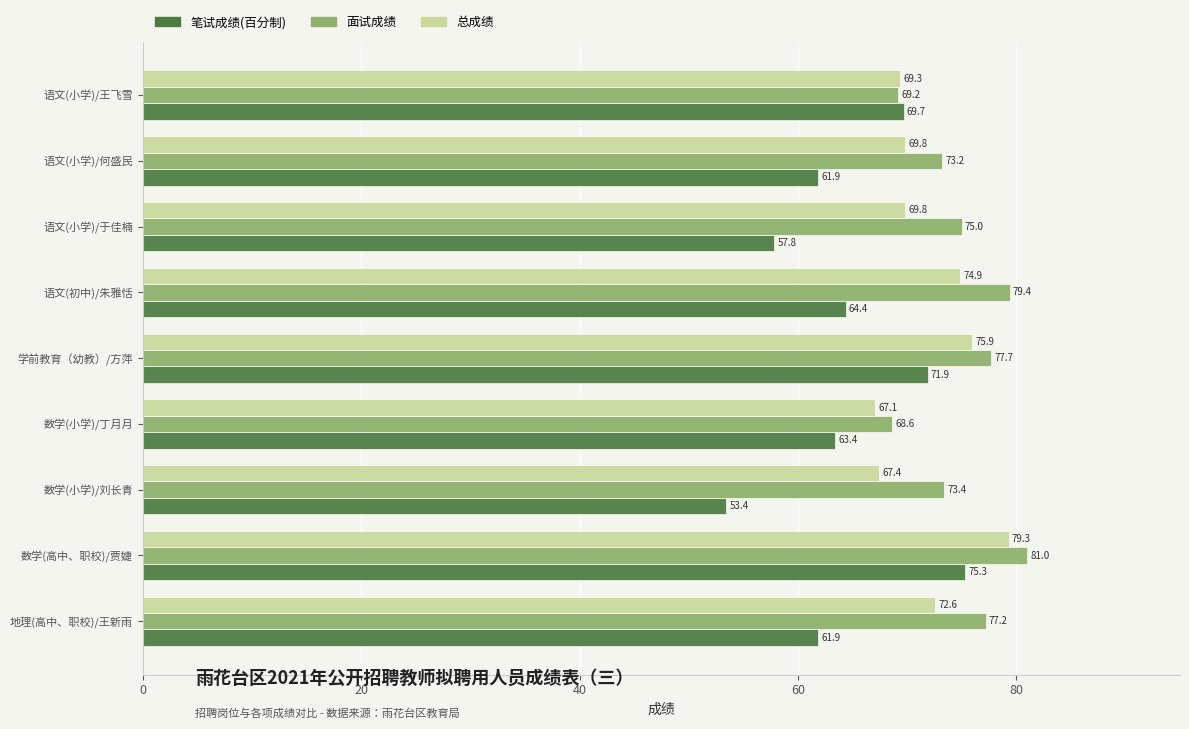

At which label is 笔试成绩(百分制) closest to 64?

语文(初中)/朱雅恬